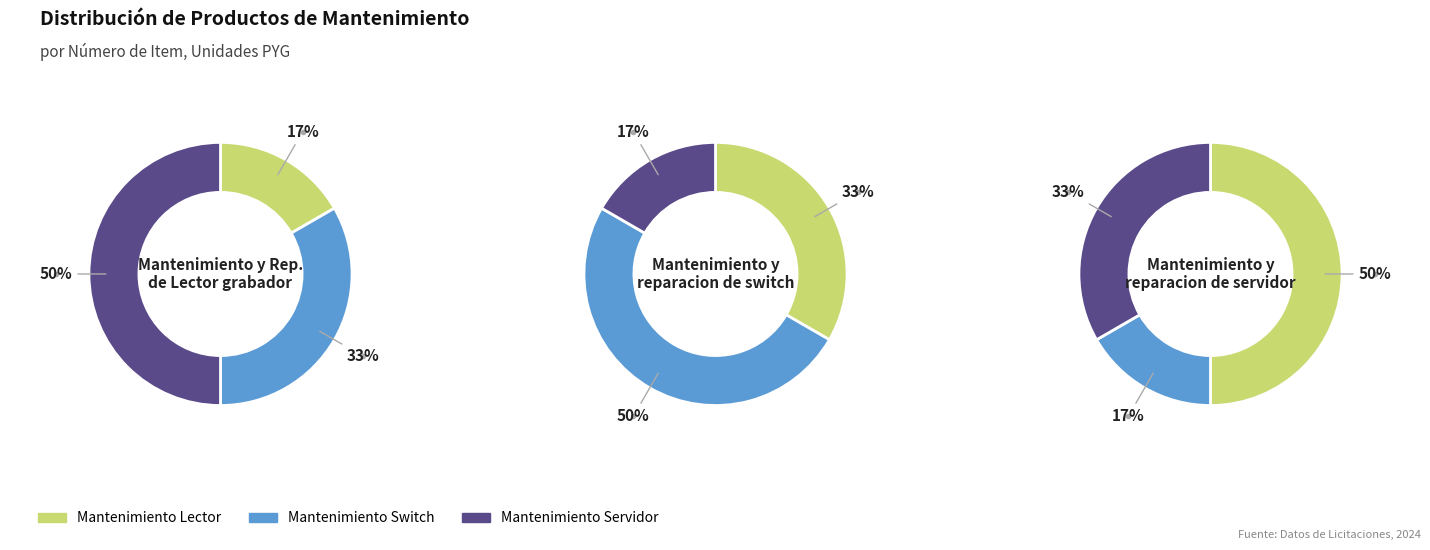

The numero_values slice represents 32% of the pie. True or false?

False